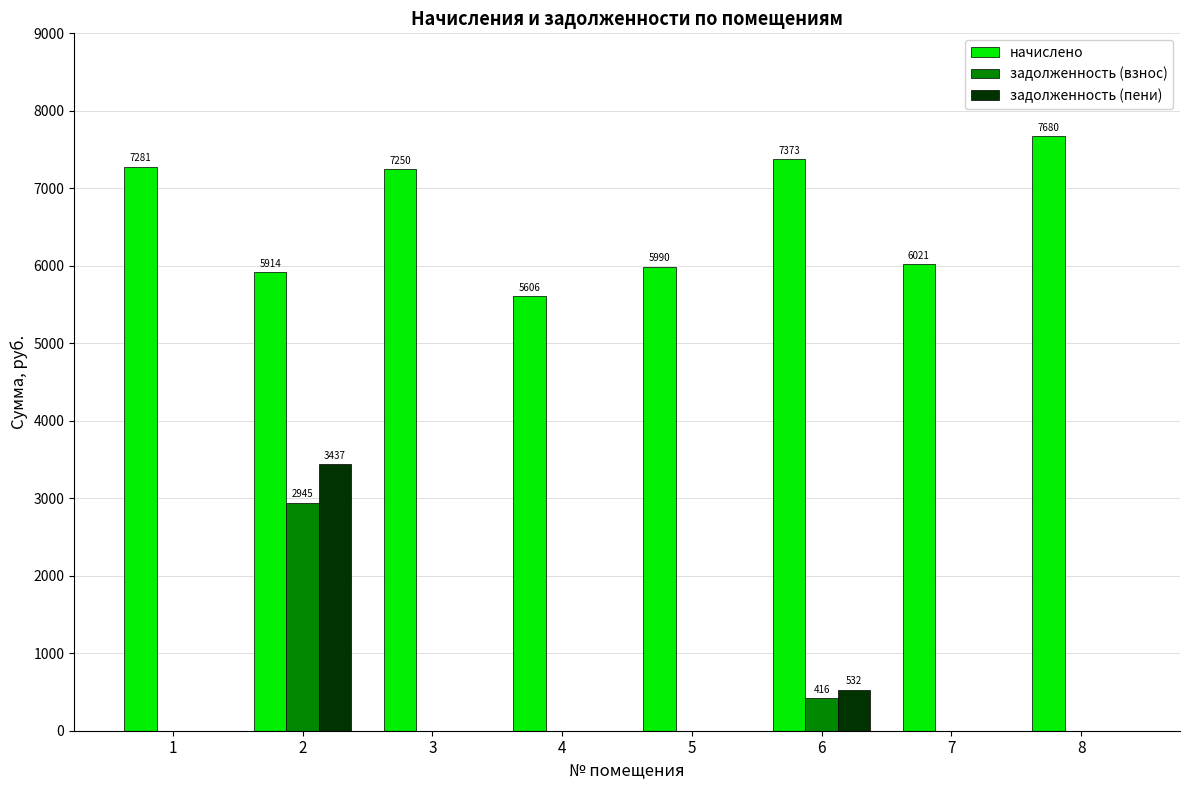

The задолженность (взнос) series shows 901.7 at 5. True or false?

False